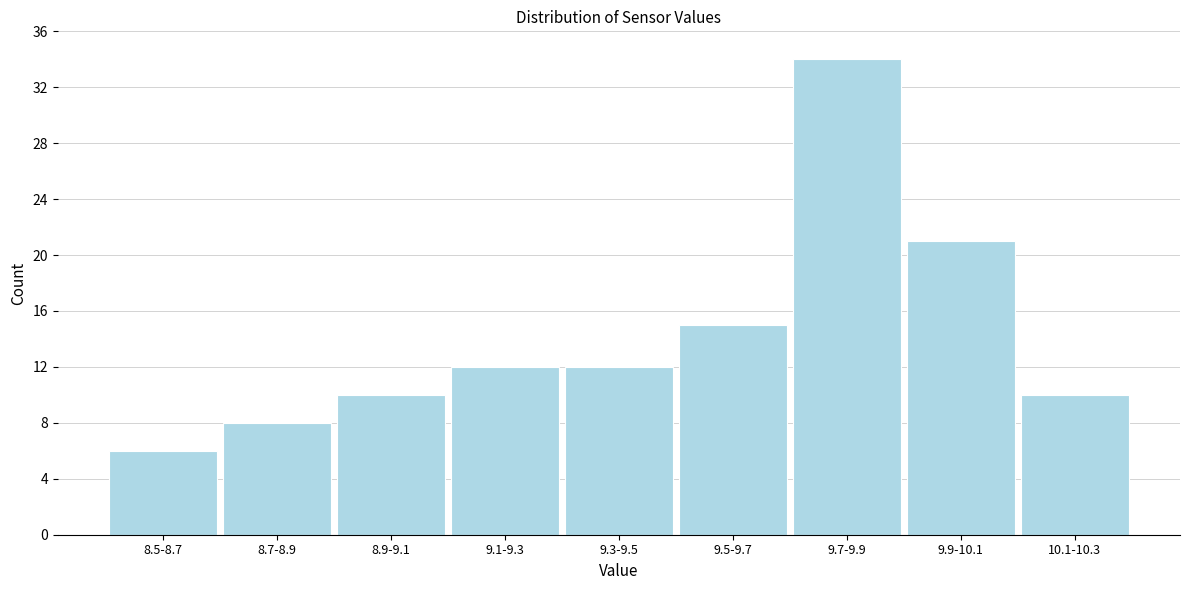

Reading left to right, what are all the values shown in this chart?

8.5-8.7=6	8.7-8.9=8	8.9-9.1=10	9.1-9.3=12	9.3-9.5=12	9.5-9.7=15	9.7-9.9=34	9.9-10.1=21	10.1-10.3=10